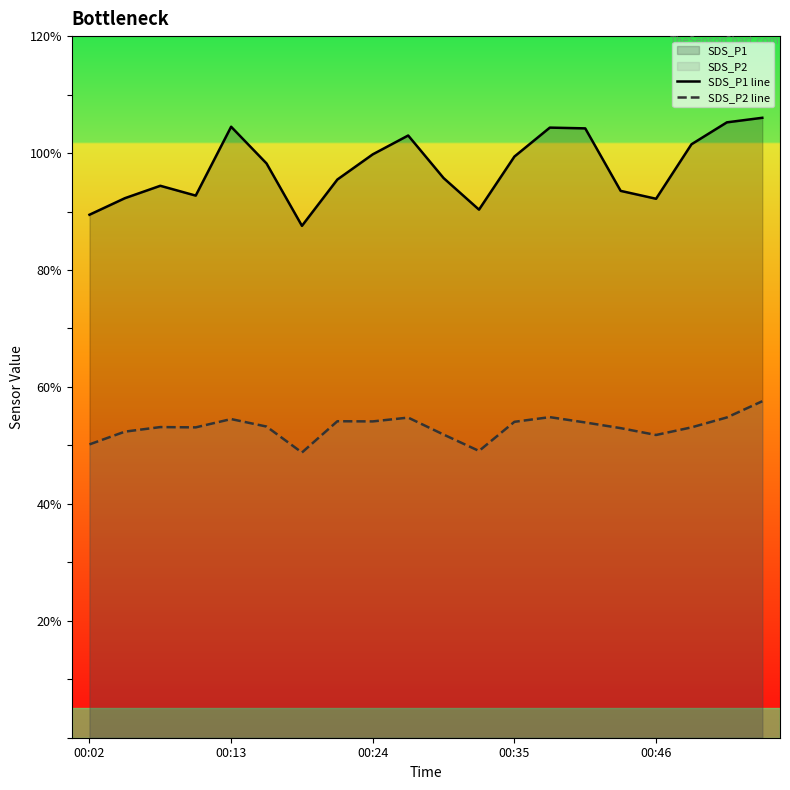

How many values in the SDS_P1 line series exceed 98?

10